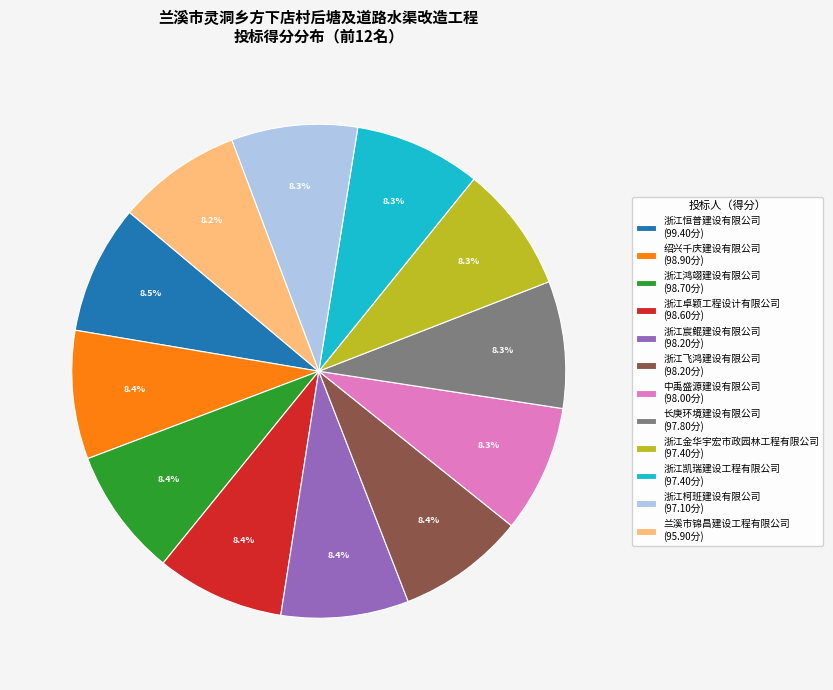

True or false: 浙江柯班建设有限公司 accounts for 16% of the total.

False